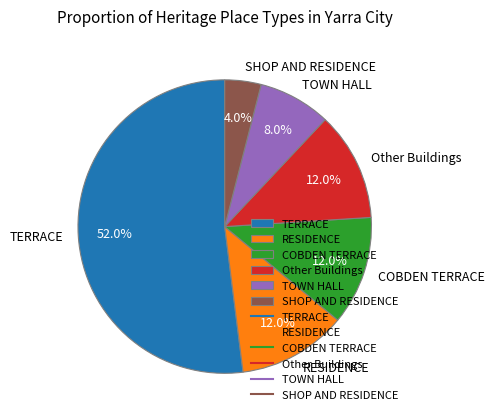

Does TOWN HALL represent more than half of the total?

No